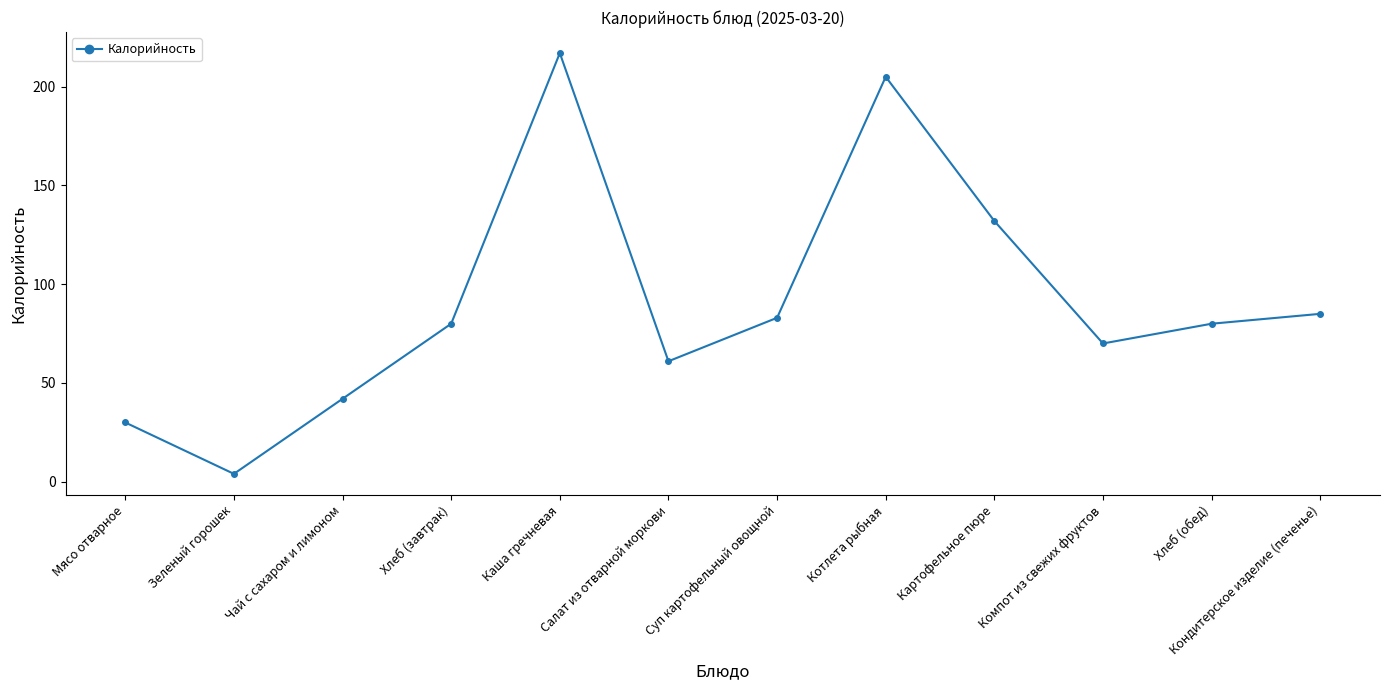

True or false: there are more than 2 points higher than both neighbors.

False